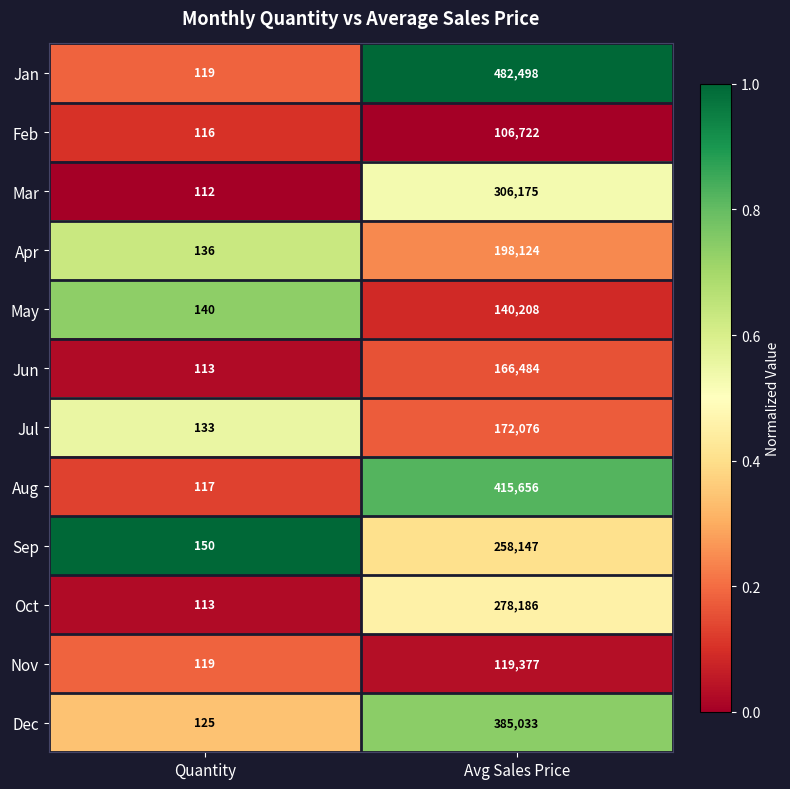

At which category is the sum across all series the highest?

Avg Sales Price